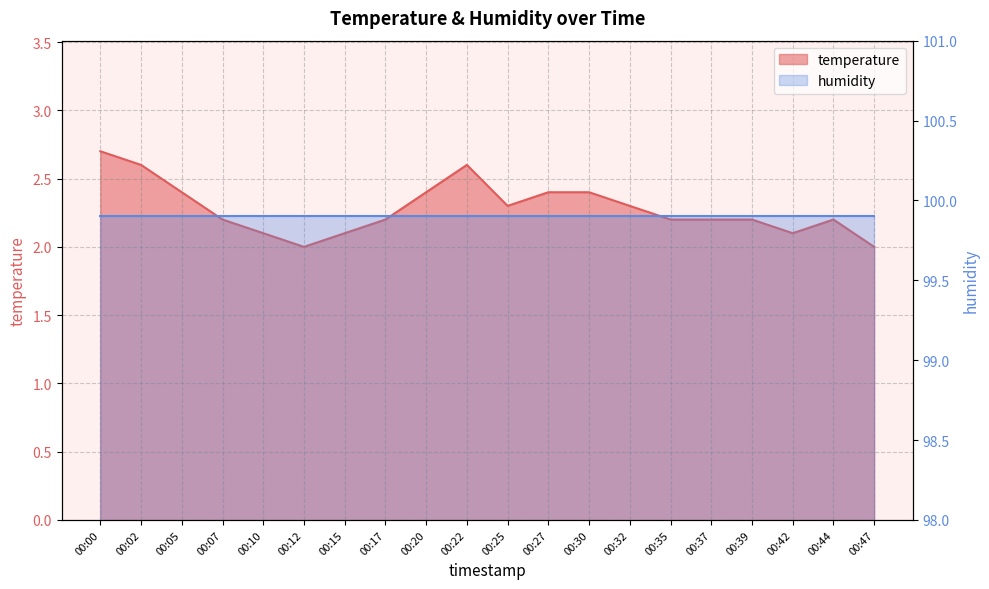

What is the change in value from 00:05 to 00:22?

+0.2